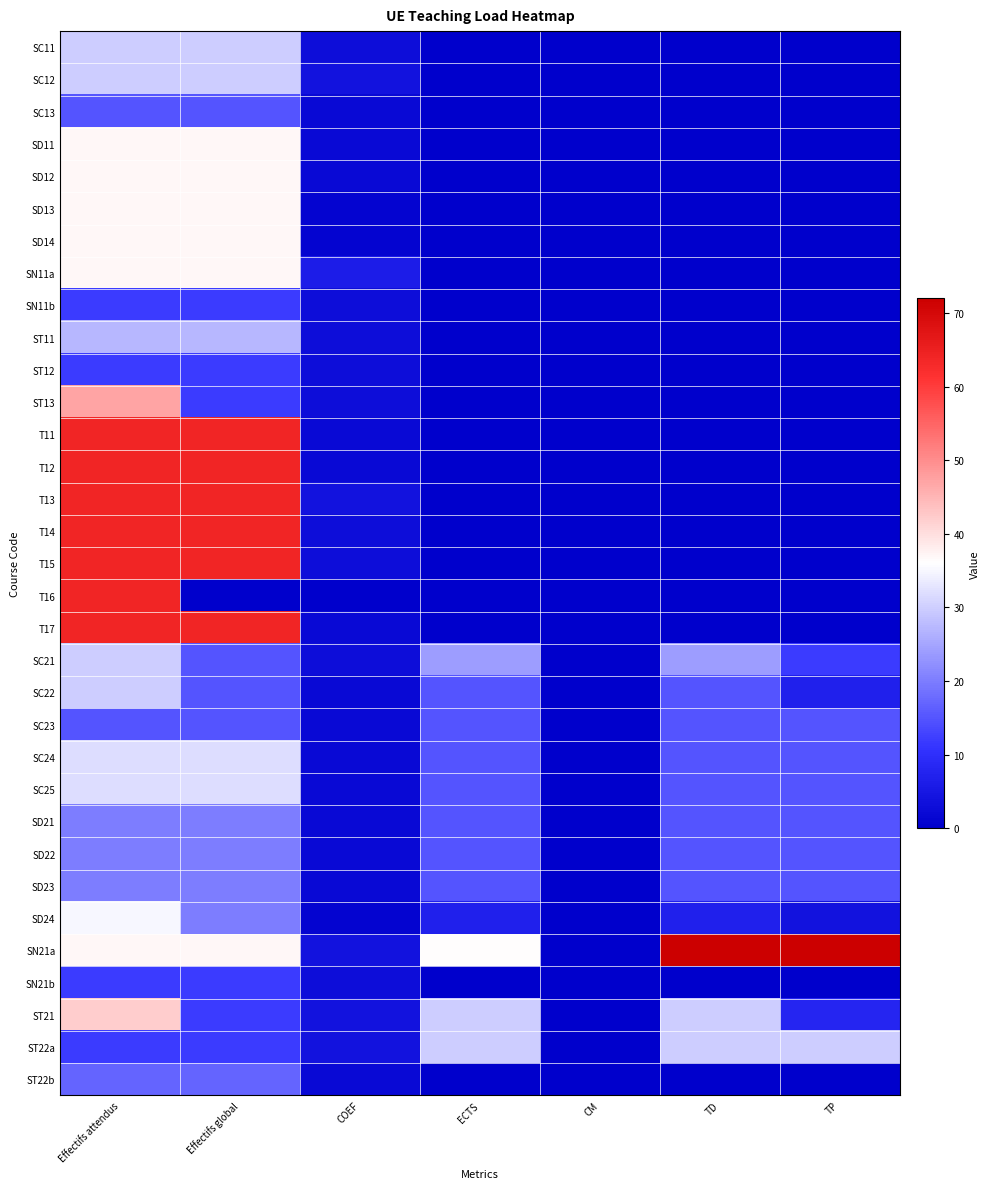

What is the difference between the highest and lowest values at ECTS?

36